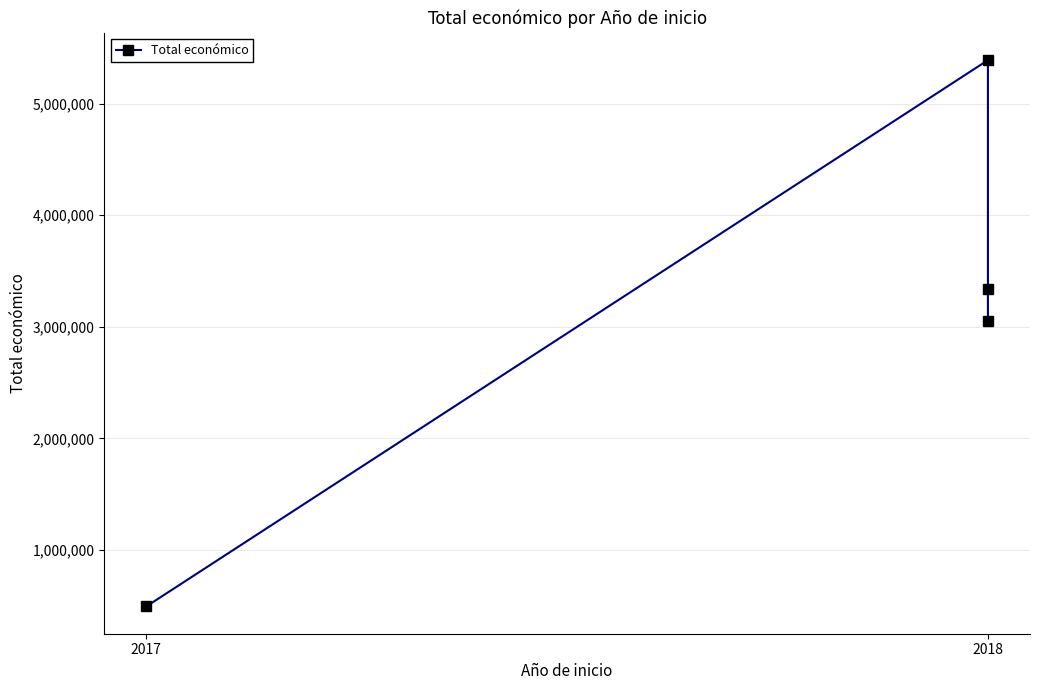

What is the label of the 4th point from the right?

2017